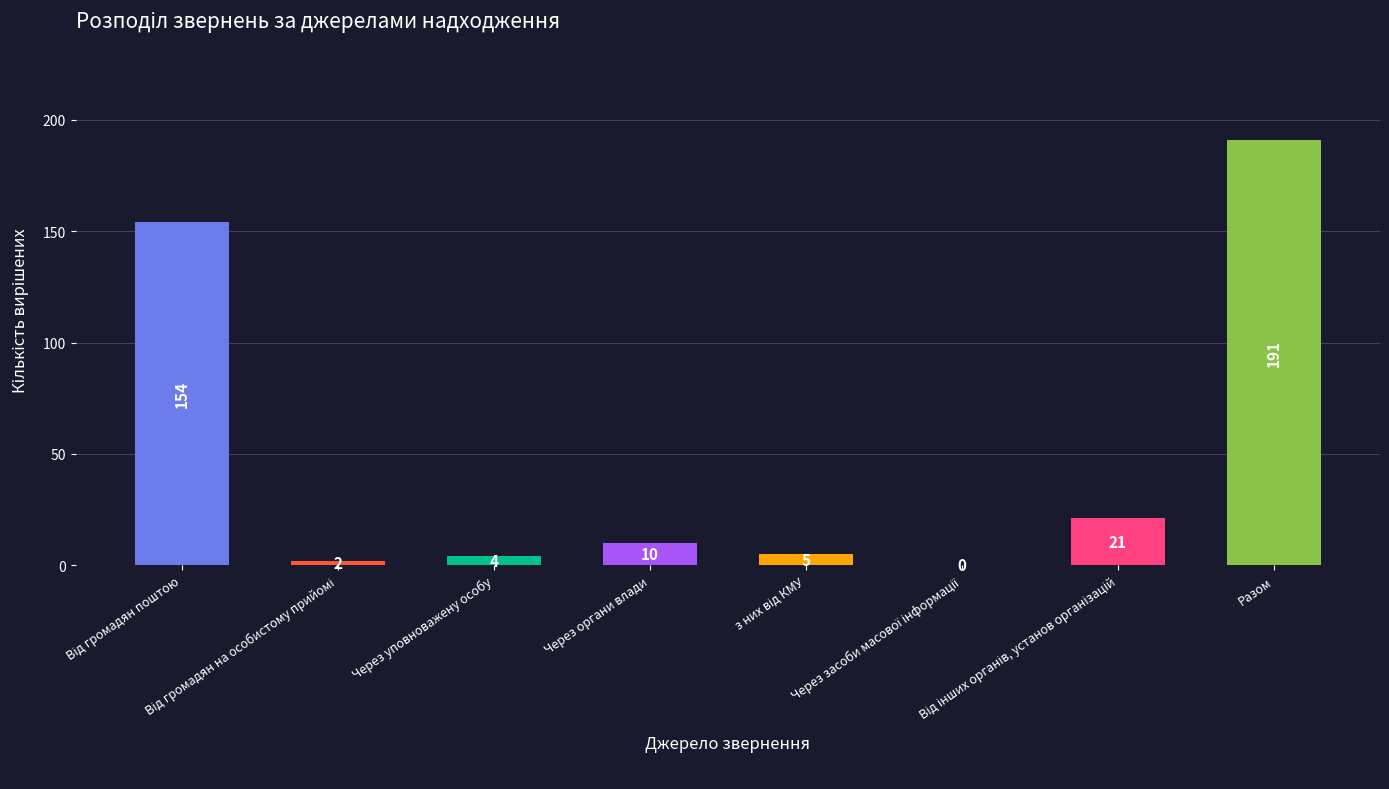

Reading right to left, list all the values displayed in this chart.

191	21	0	5	10	4	2	154